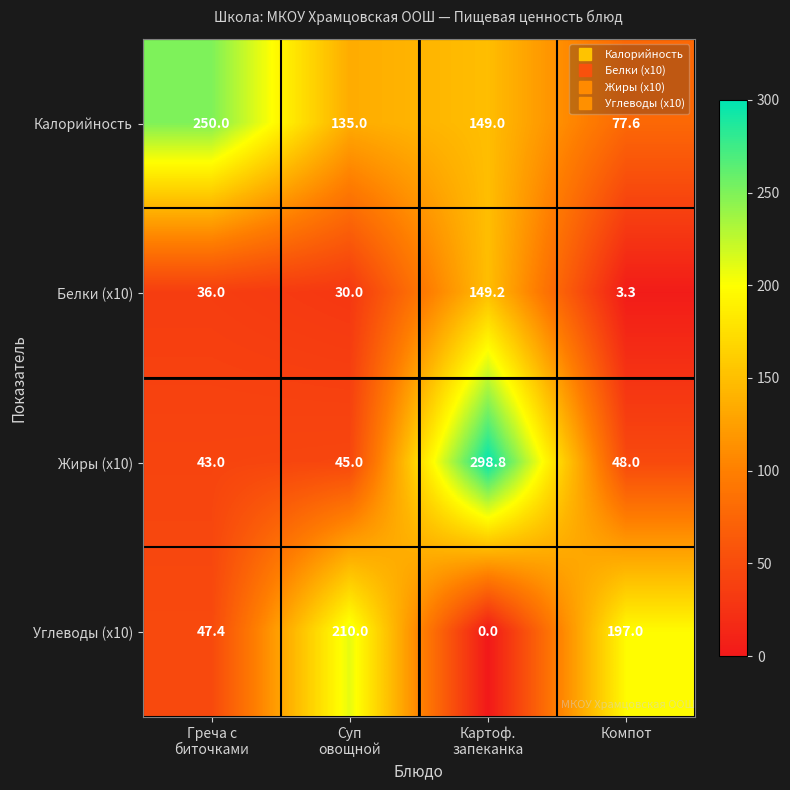

Which series has the largest total across all categories?

Калорийность